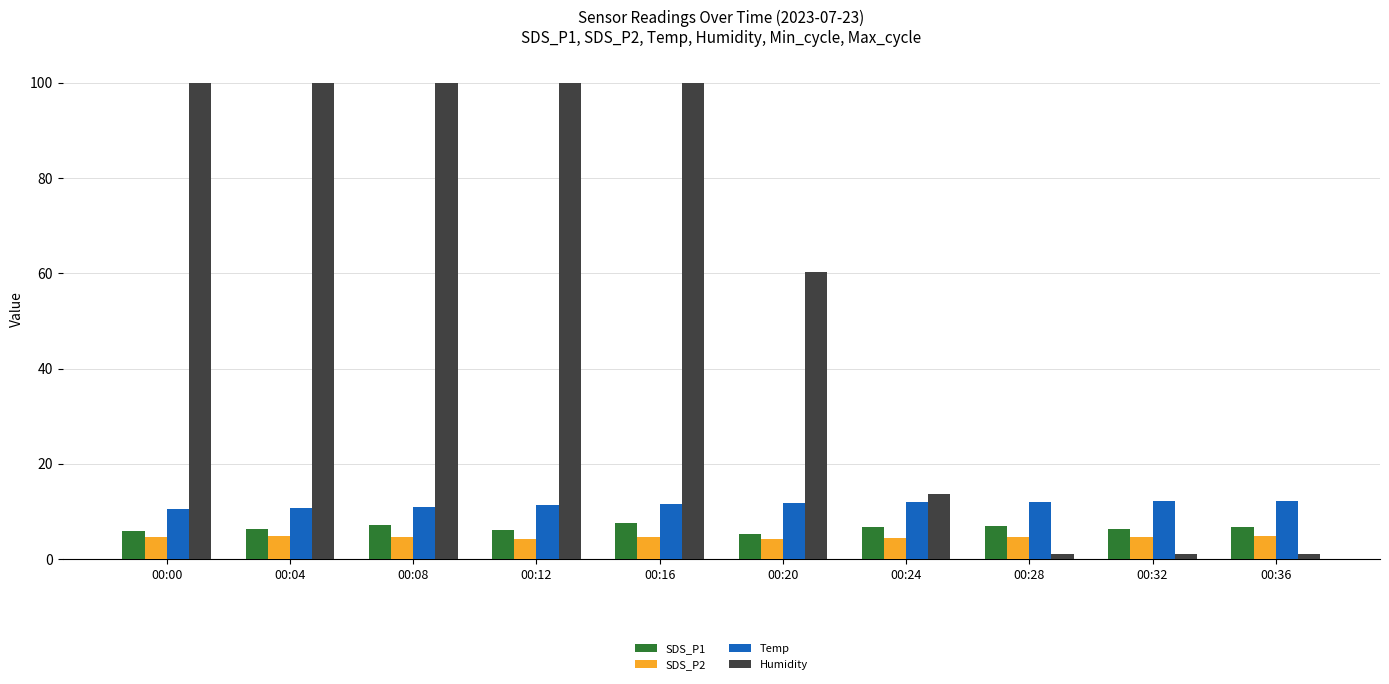

What value does the SDS_P2 series have at 00:12?

4.2